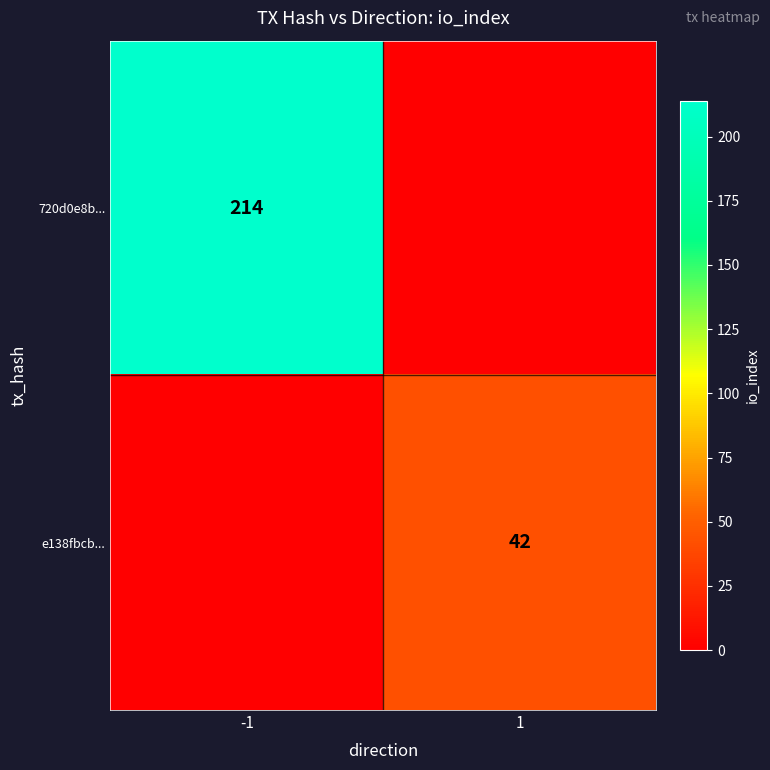

Is it true that 720d0e8b... equals 214 at -1?

True